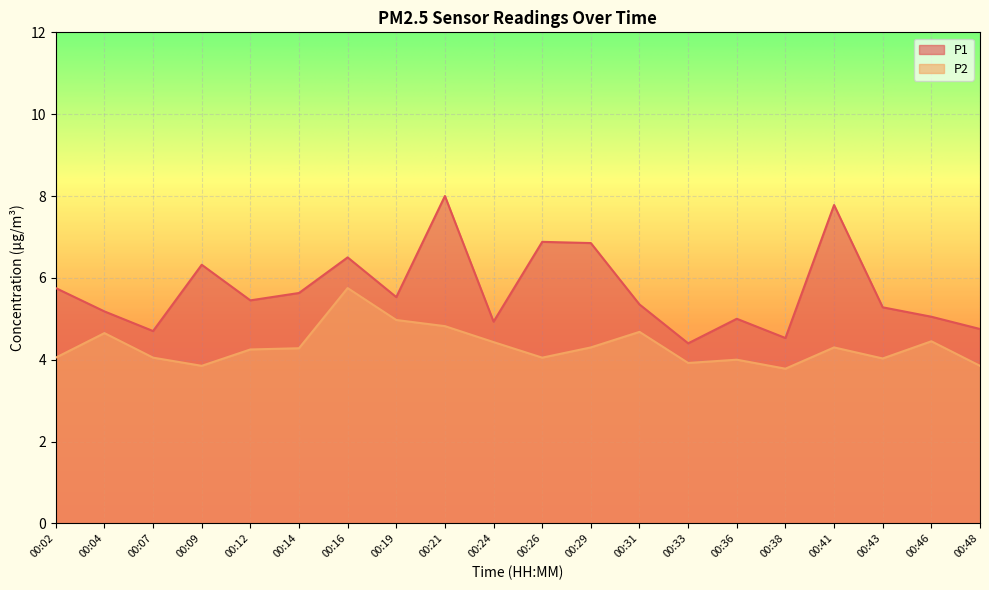

What is the spread (max minus min) of values at 00:21?

3.2